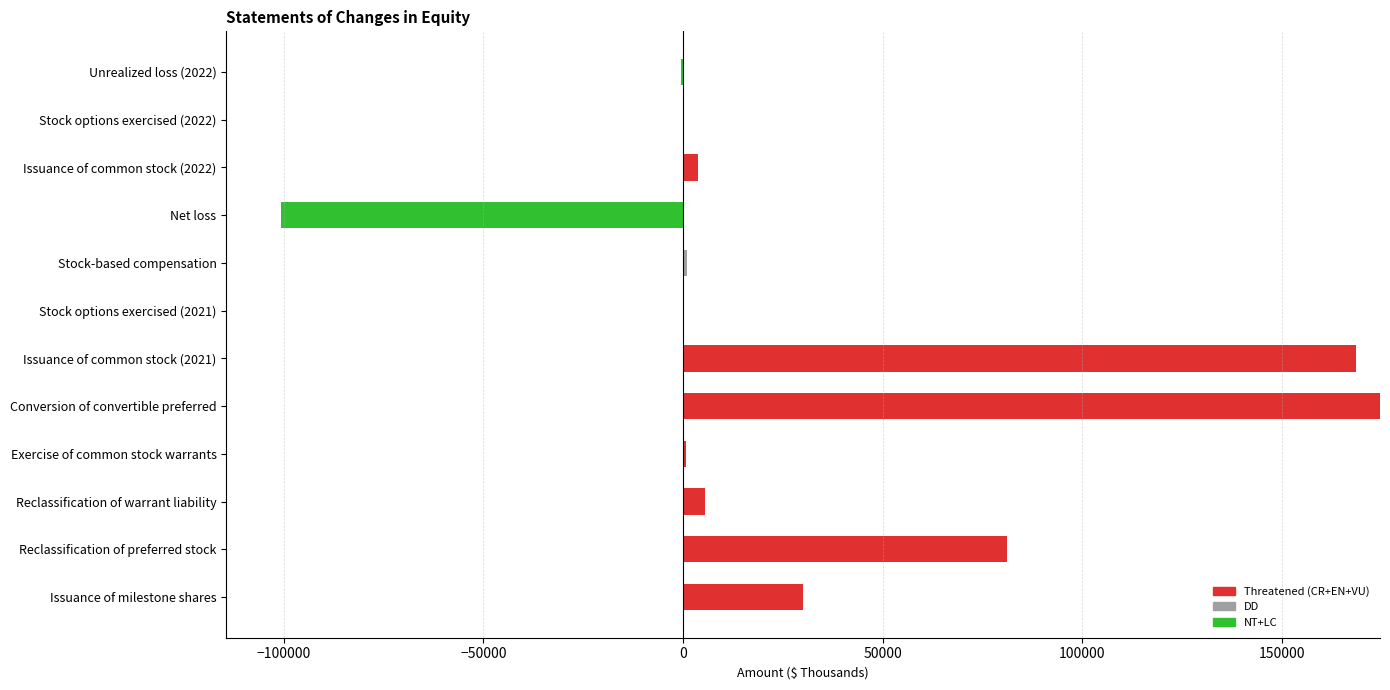

Which series has the largest total across all categories?

Threatened (CR+EN+VU)